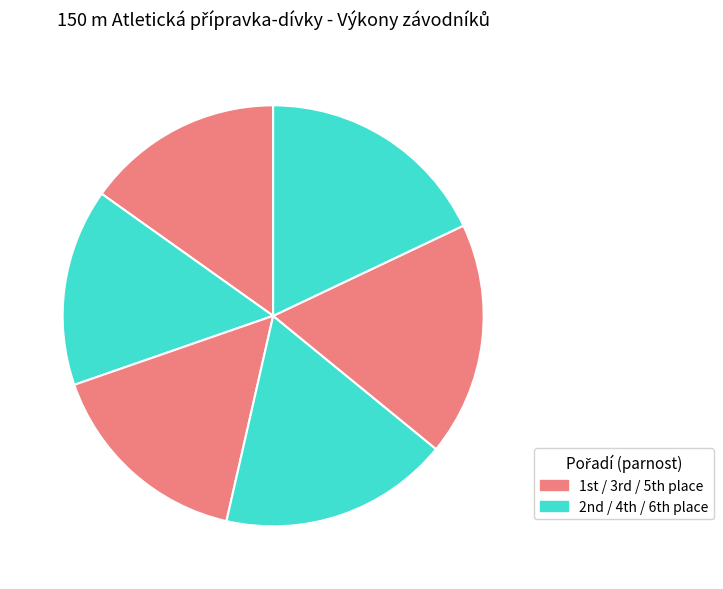

Does any single category account for the majority?

No